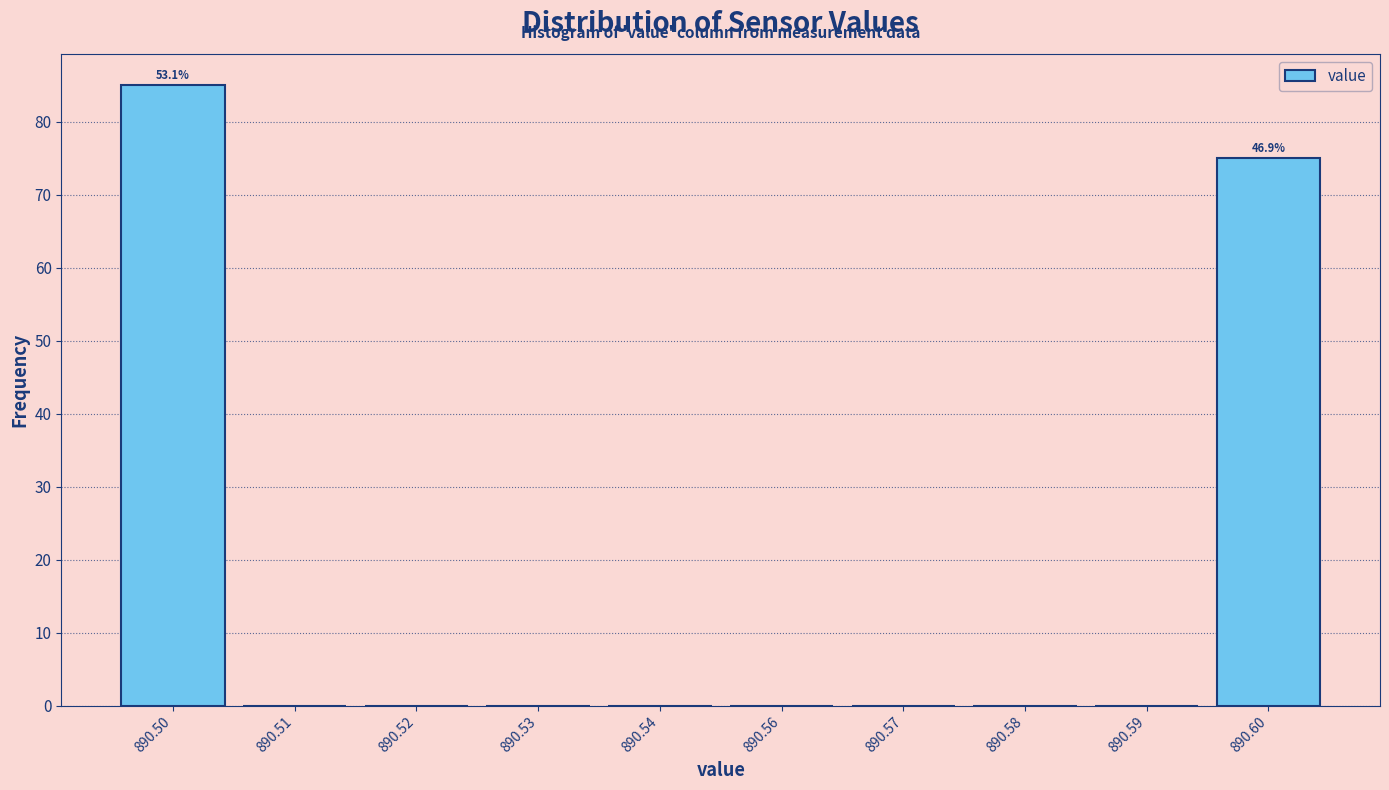

Reading left to right, what are all the values shown in this chart?

890.50=85	890.51=0	890.52=0	890.53=0	890.54=0	890.56=0	890.57=0	890.58=0	890.59=0	890.60=75